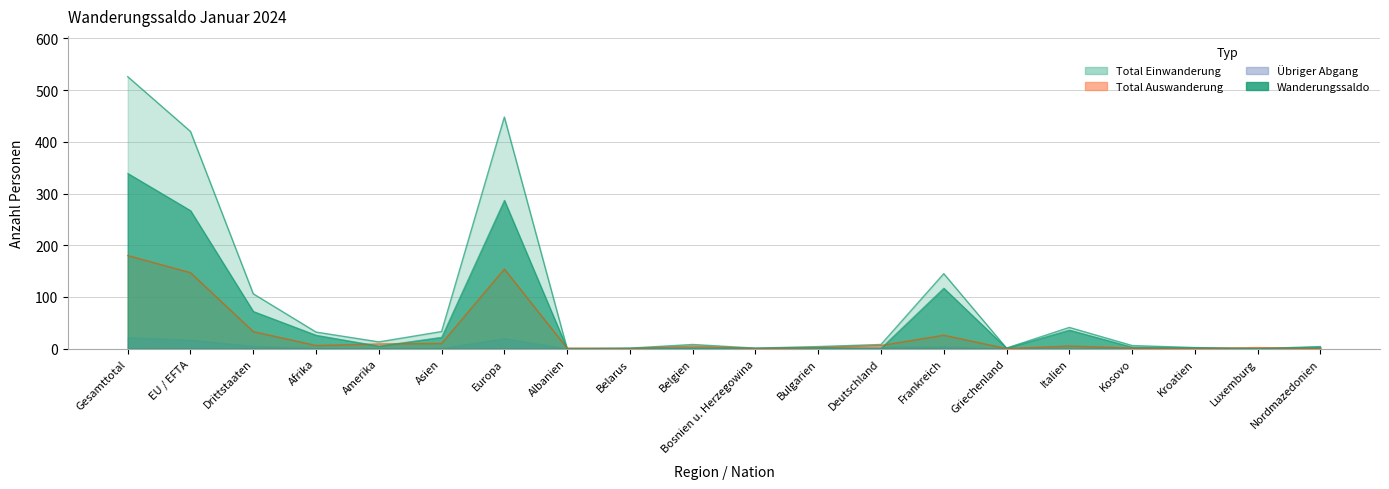

At how many categories does at least one series exceed 466?

1